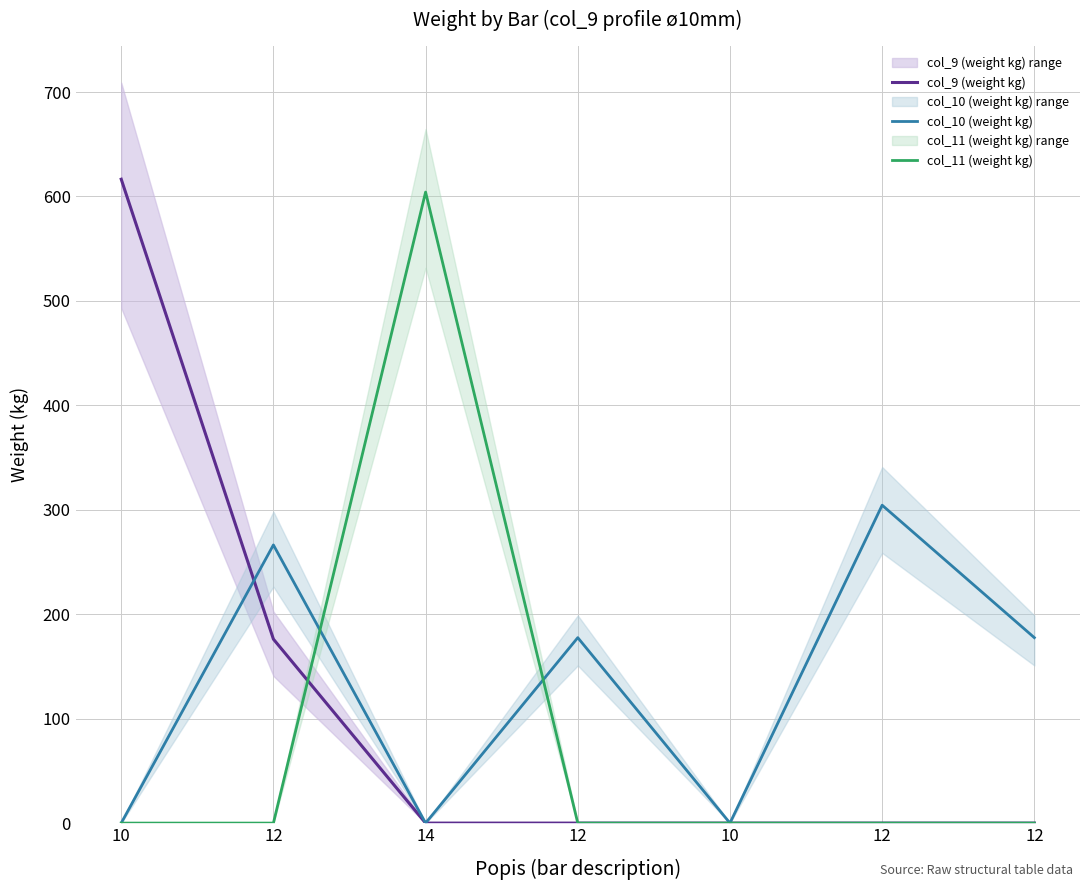

Which series has the largest total across all categories?

col_10 (weight kg)